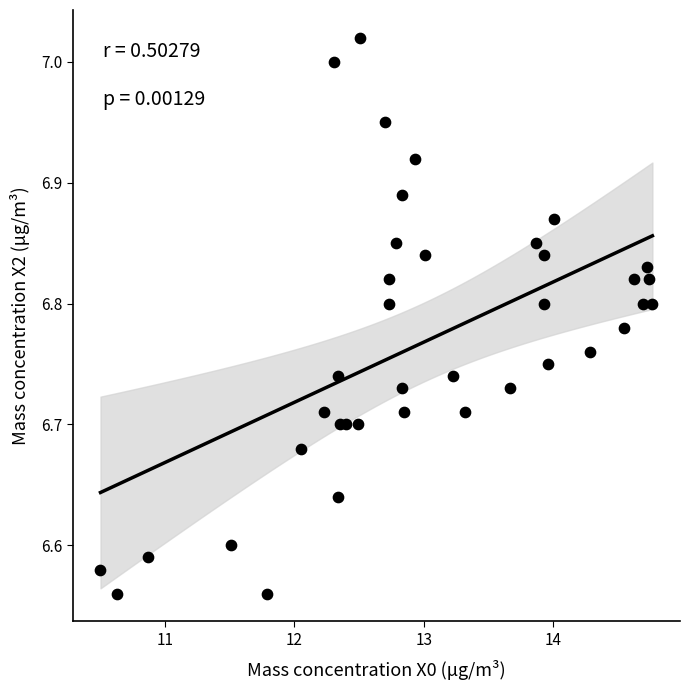

What is the range of X values (max minus min)?

4.3